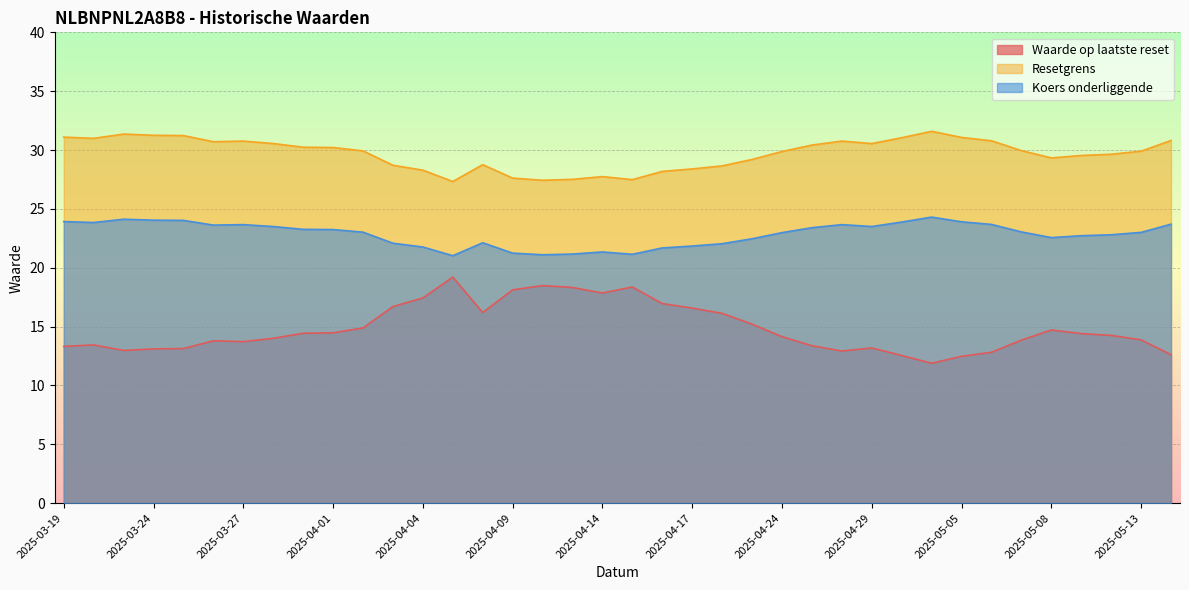

True or false: Resetgrens has a value of 29.9 at 2025-04-02.

True